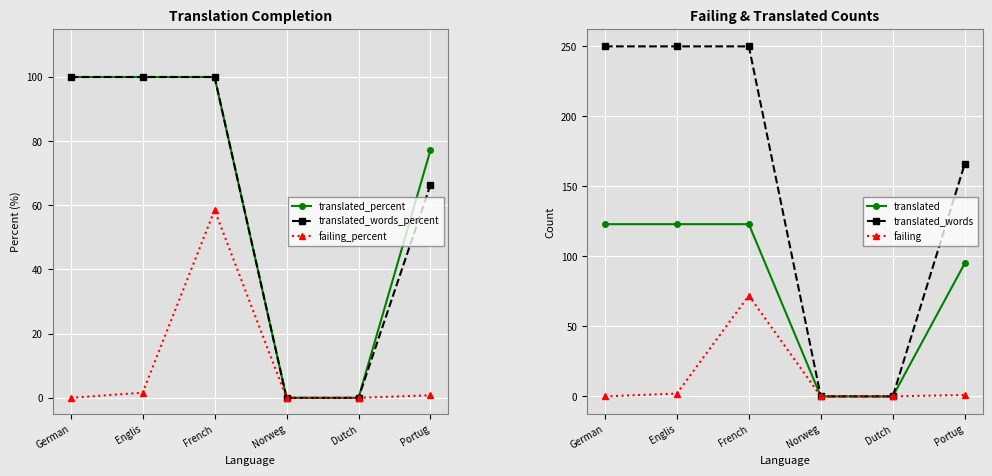

True or false: failing and translated_percent intersect in this chart.

False